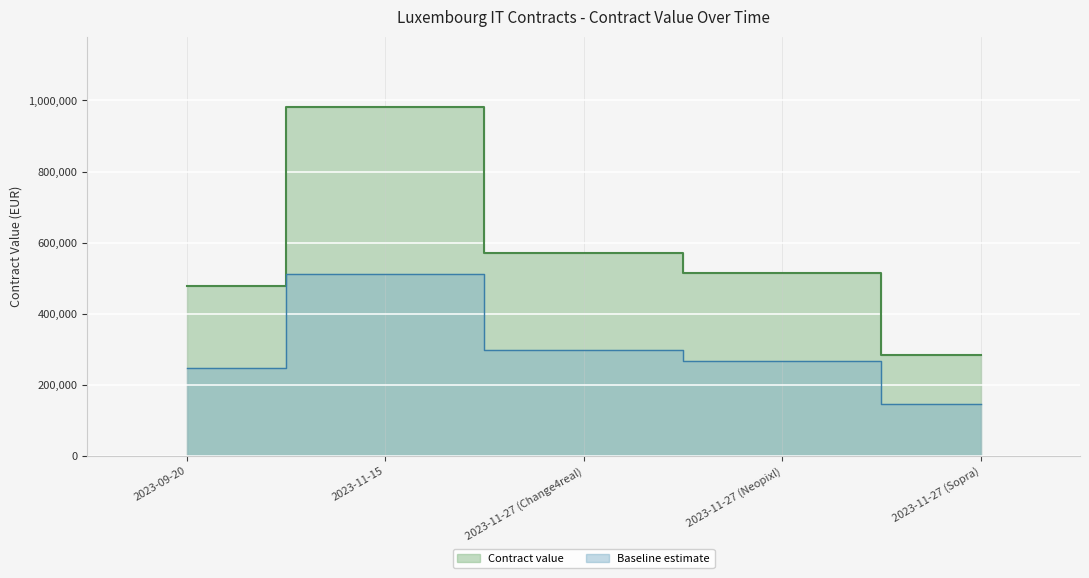

Rank the categories by value from highest to lowest.

2023-11-15, 2023-11-27 (Change4real), 2023-11-27 (Neopixl), 2023-09-20, 2023-11-27 (Sopra)